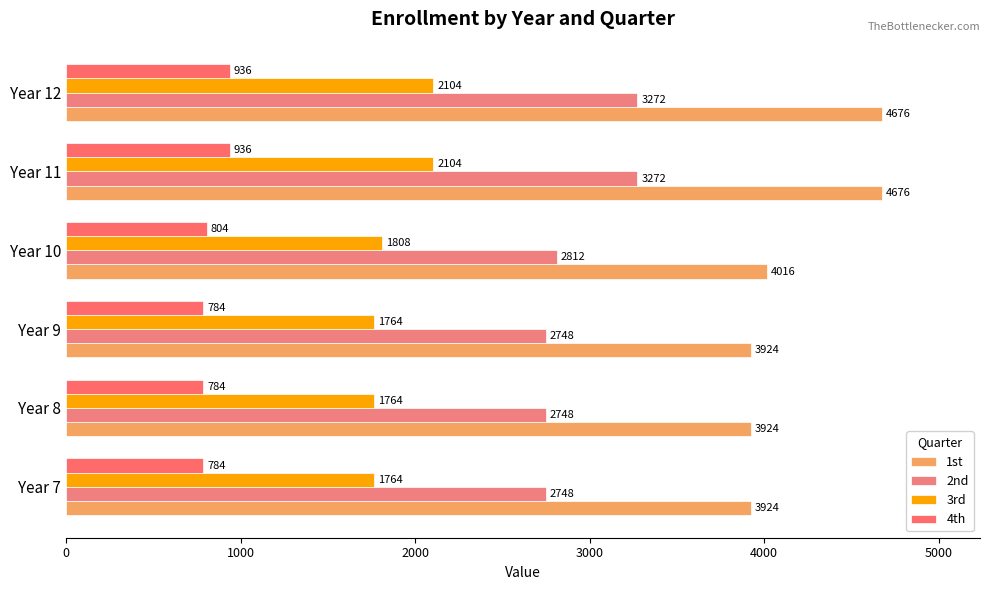

How many values in the 1st series are below 4016?

3